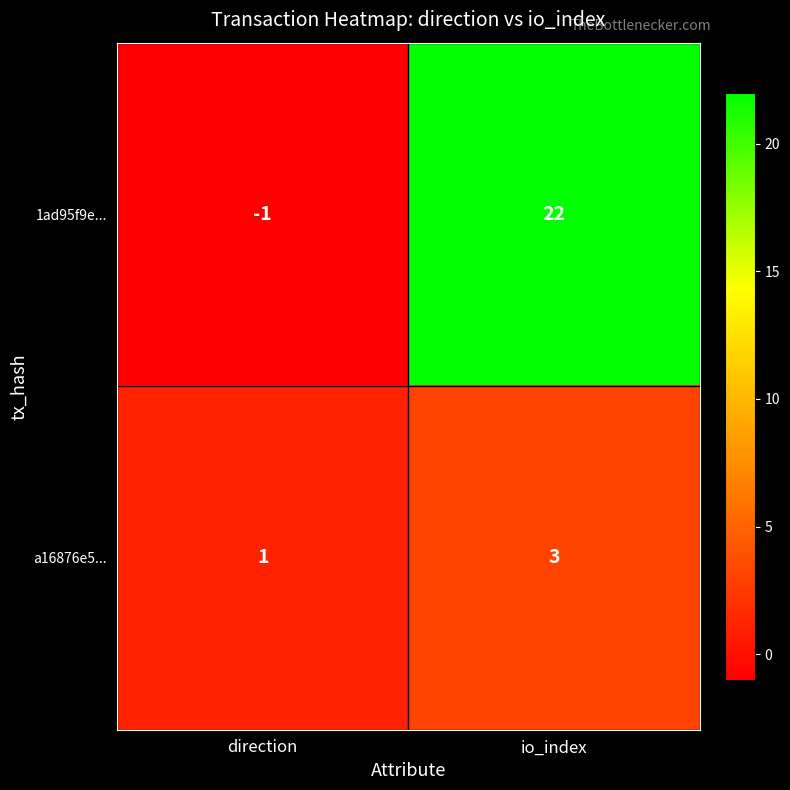

Is it true that 1ad95f9e... equals 38 at io_index?

False